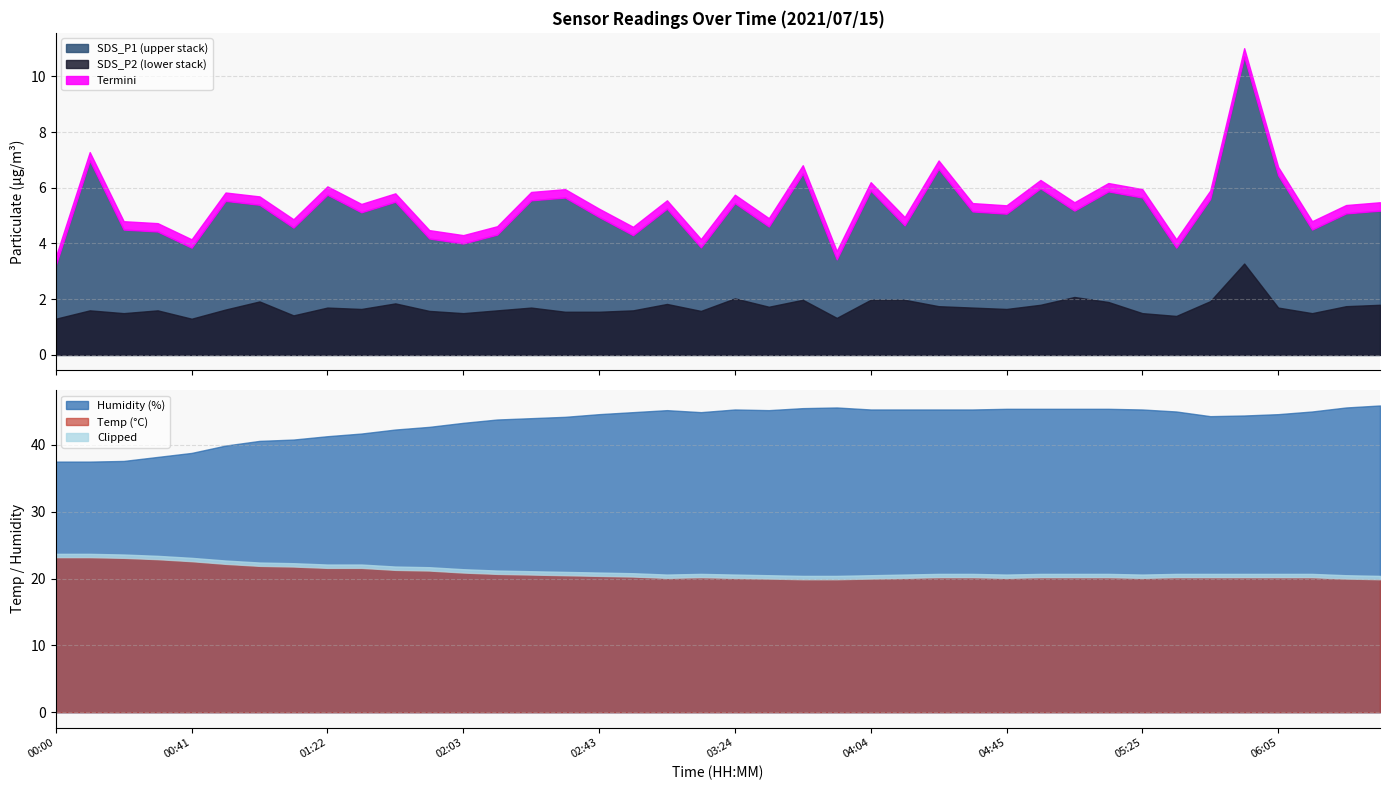

What is the approximate value of SDS_P2 at 03:44?

2.0